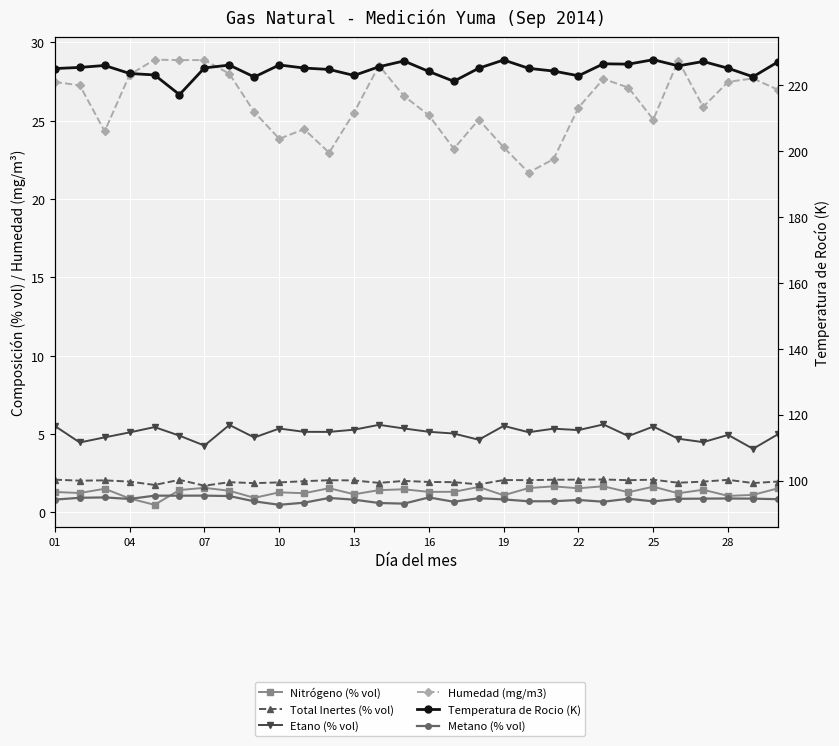

How many interior local valleys does the Total Inertes (% vol) series have?

10